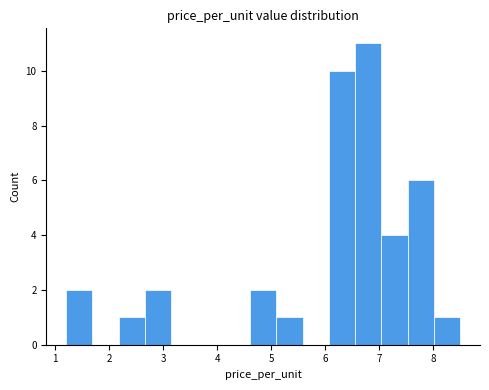

What is the height of the bar covering 2.2 to 2.7 on the x-axis? Neither the bar edges nor the heights are printed on the chart, so give them approximately, as read against the axes.

1